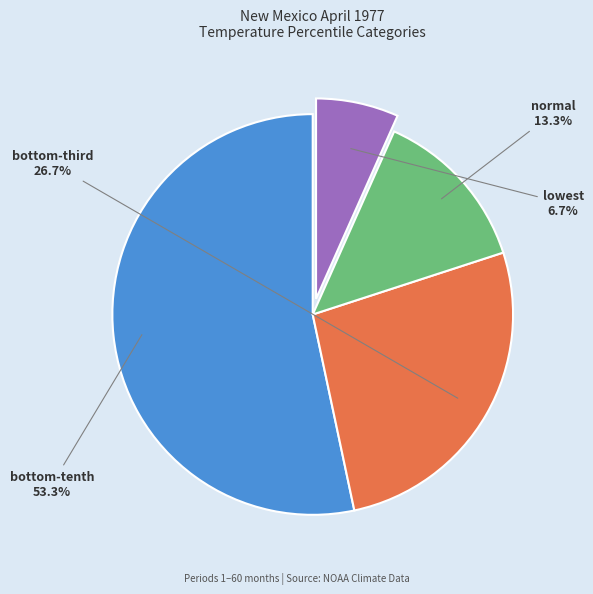

To the nearest percent, what is the difference between the largest and smallest slice percentages?

47%